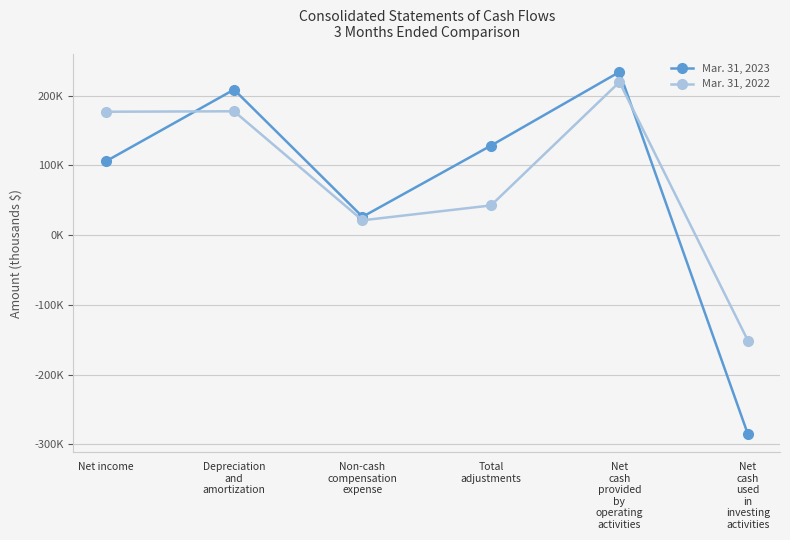

Is this an area chart (filled region under the line)?

No